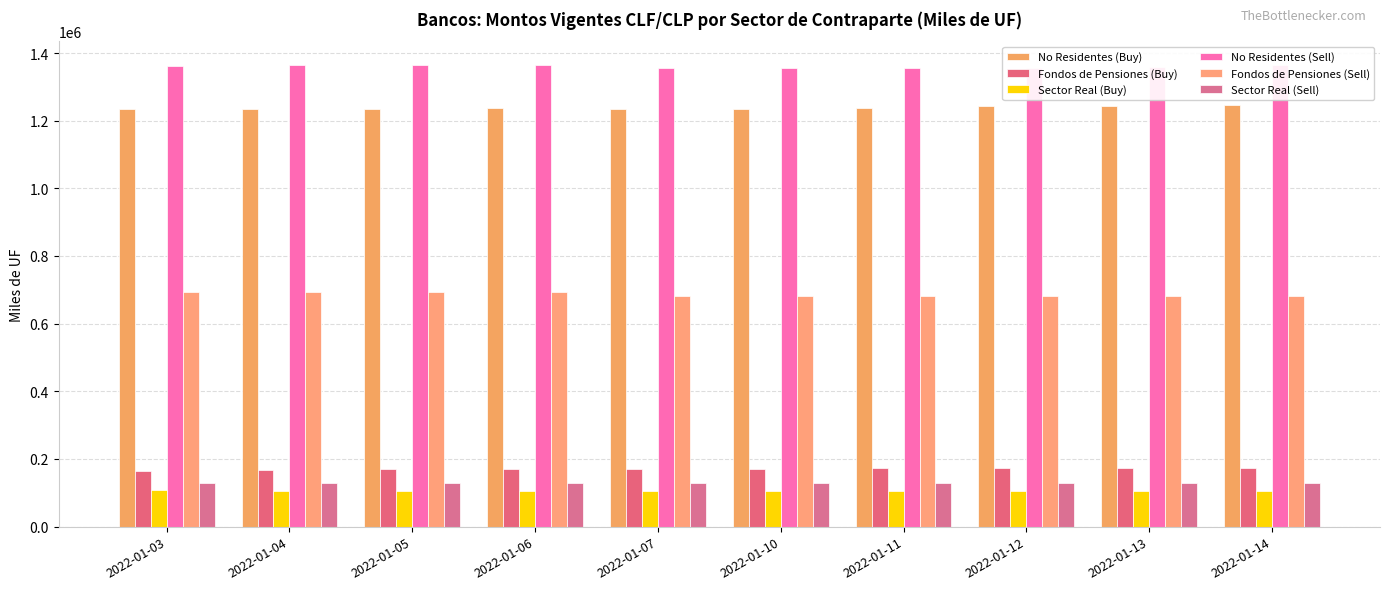

Reading left to right, what are all the values shown in this chart?

No Residentes (Buy): 1233726.0	1235992.0	1235992.0	1236413.0	1234952.0	1234782.0	1238748.0	1242848.0	1242936.0	1246652.0
Fondos de Pensiones (Buy): 164070.0	167070.0	170120.0	170219.5	169494.5	171494.5	172744.5	172744.5	173244.5	173409.5
Sector Real (Buy): 106916.1	106849.6	106836.5	106842.6	106840.8	106731.1	106528.4	106553.7	106550.0	106549.5
No Residentes (Sell): 1361018.4	1364318.4	1364918.4	1366012.4	1355297.2	1355397.1	1356962.1	1357339.1	1358665.1	1363413.1
Fondos de Pensiones (Sell): 693525.0	693525.0	694525.0	694525.0	680440.0	682440.0	682440.0	682555.0	682555.0	682860.0
Sector Real (Sell): 129477.3	129472.6	129463.5	129461.2	128961.9	128939.5	128938.3	128931.9	128929.8	128925.9